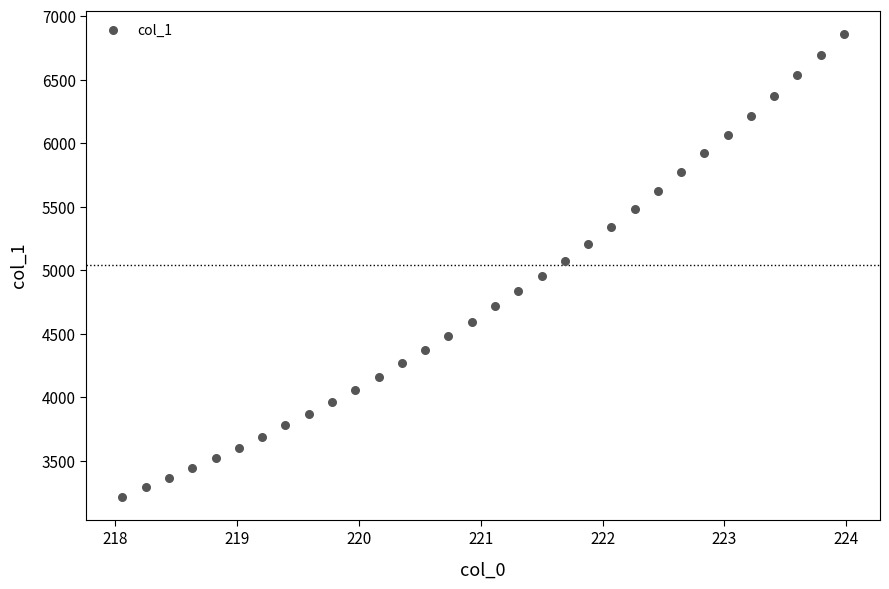

What is the range of X values (max minus min)?

5.9